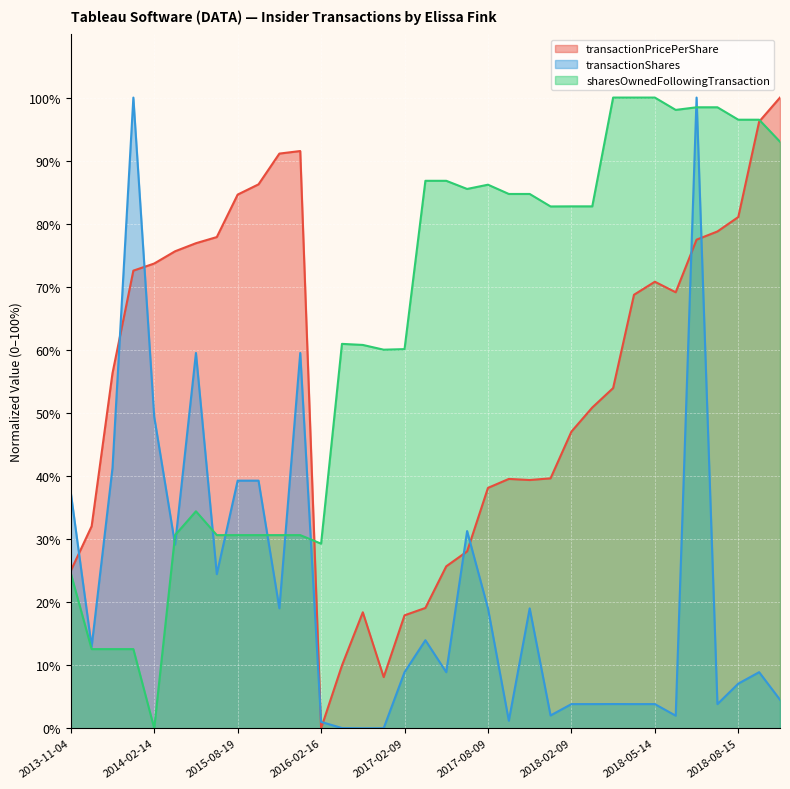

Is it true that transactionPricePerShare equals 66.3 at 2017-11-09?

False